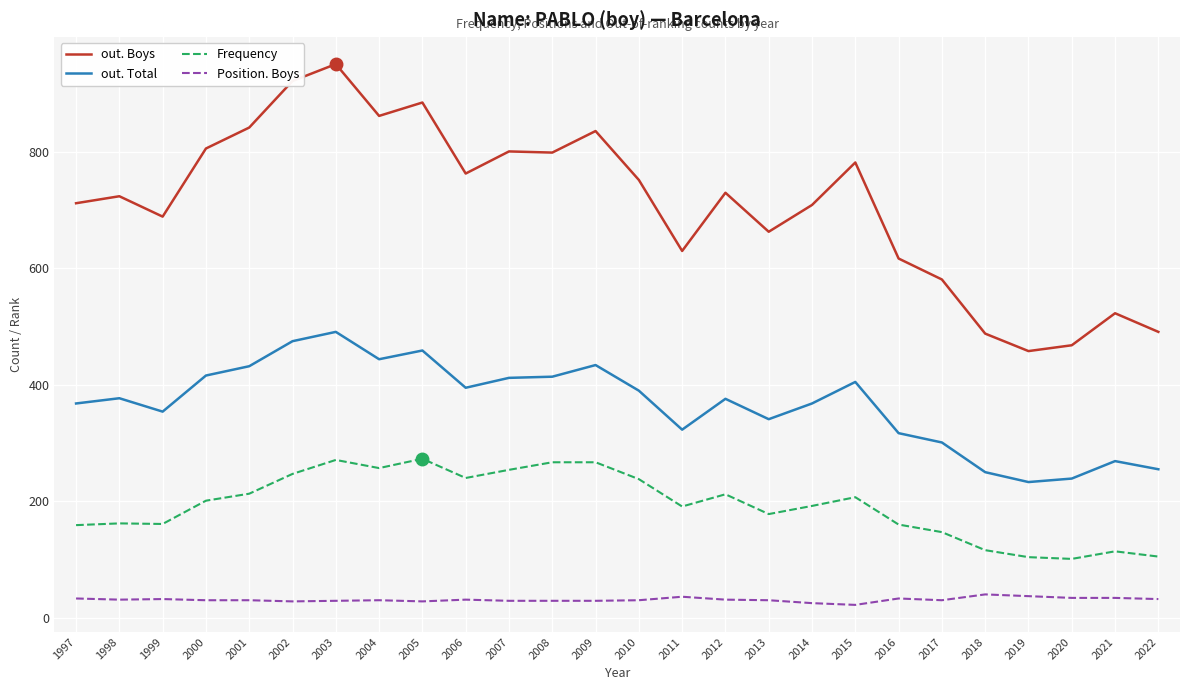

Which series has the largest total across all categories?

out. Boys